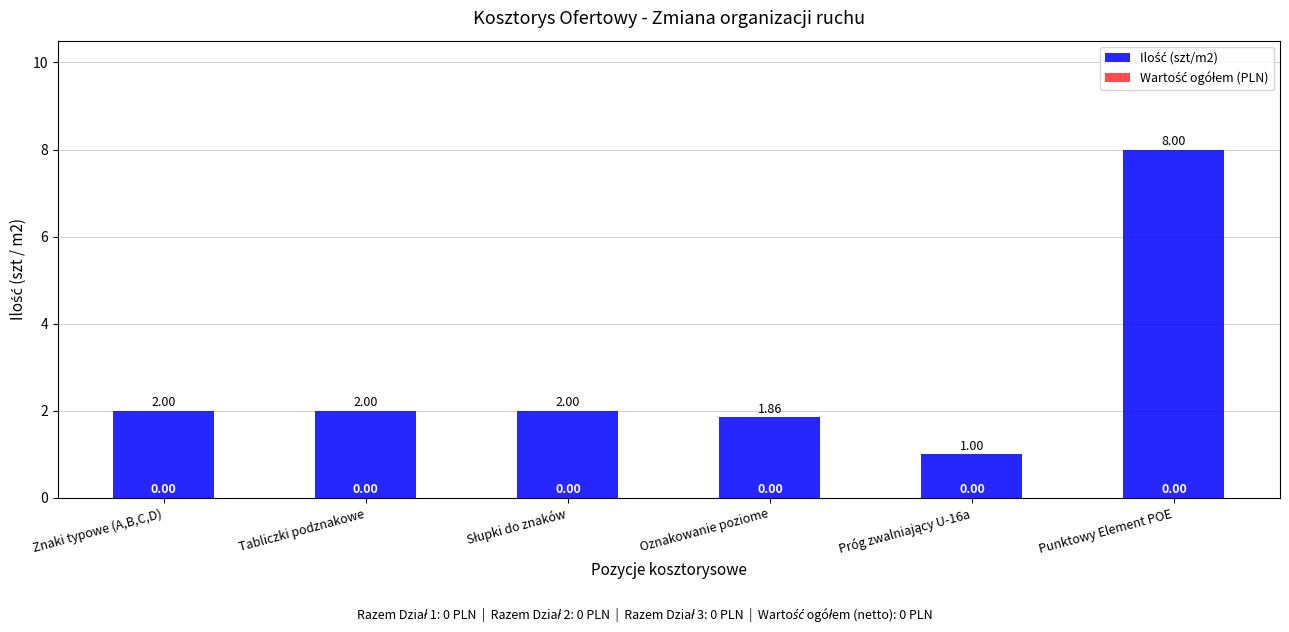

Does the chart contain any negative values?

No